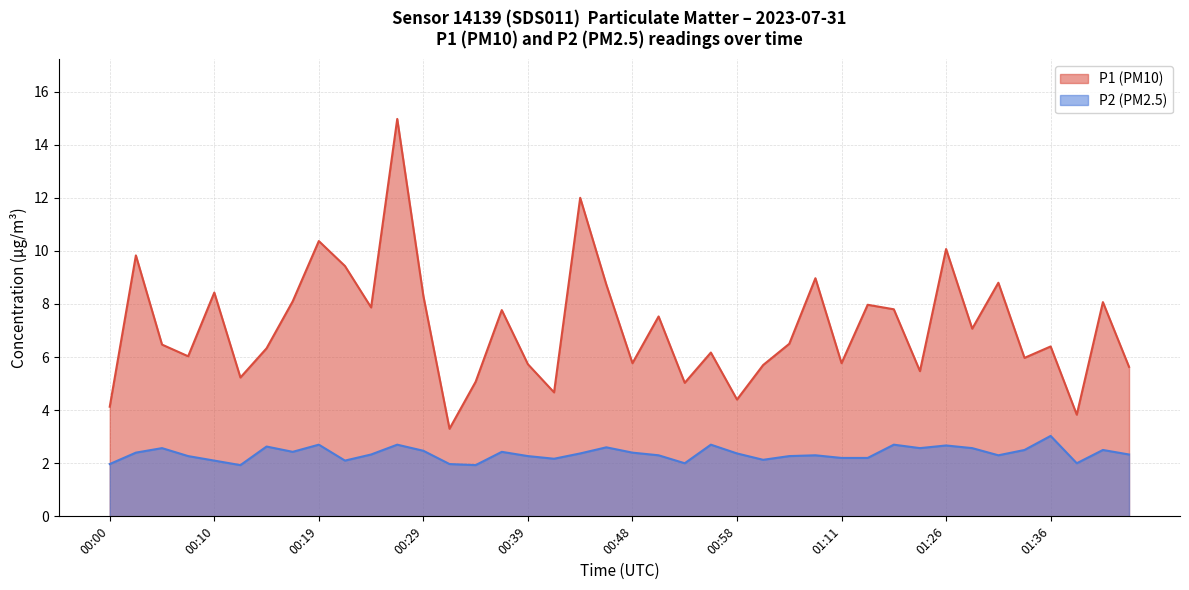

Which label corresponds to the smallest value in the chart?

00:12